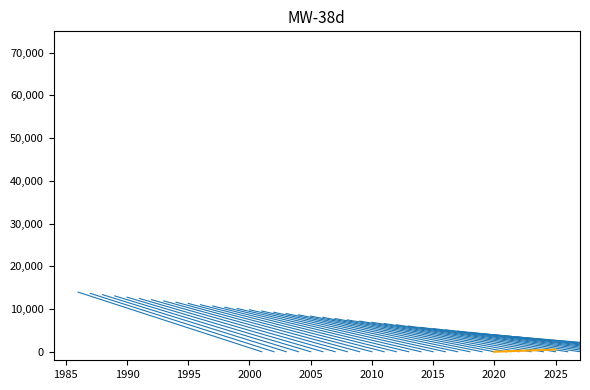

Does the chart have visible grid lines?

No